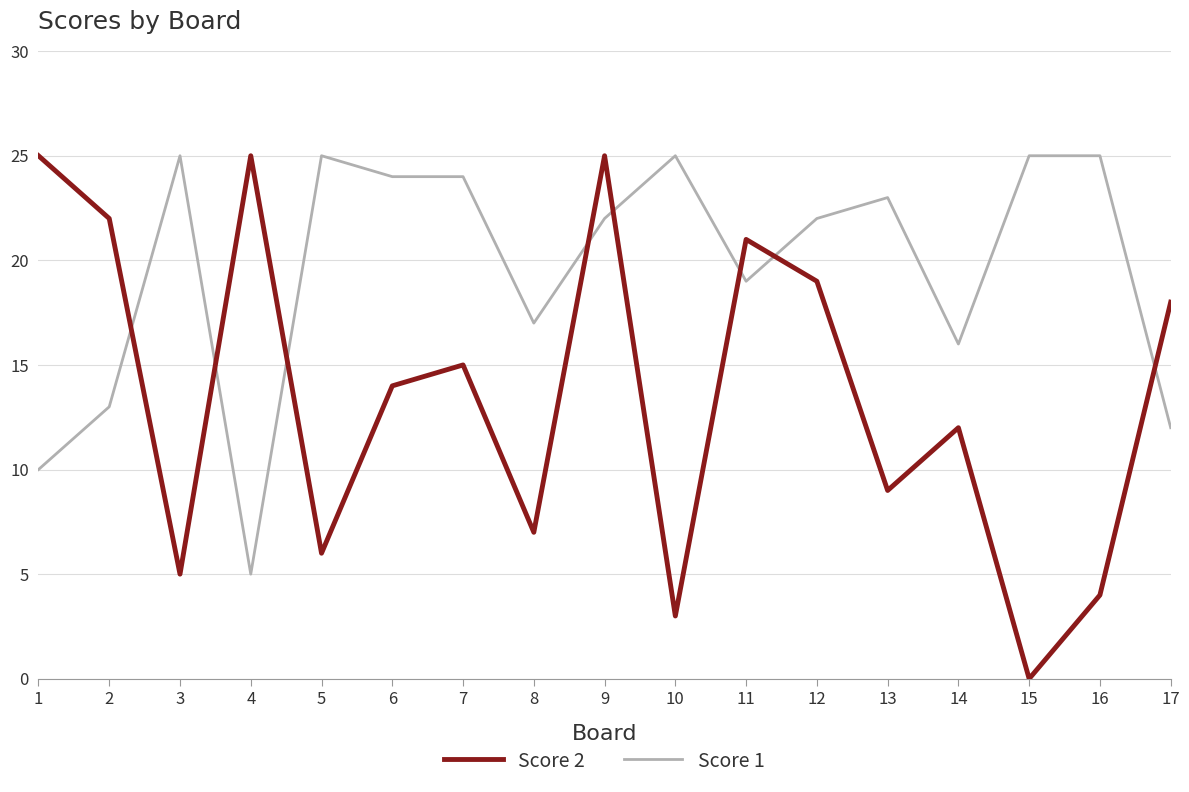

What is the maximum value for Score 2?

25